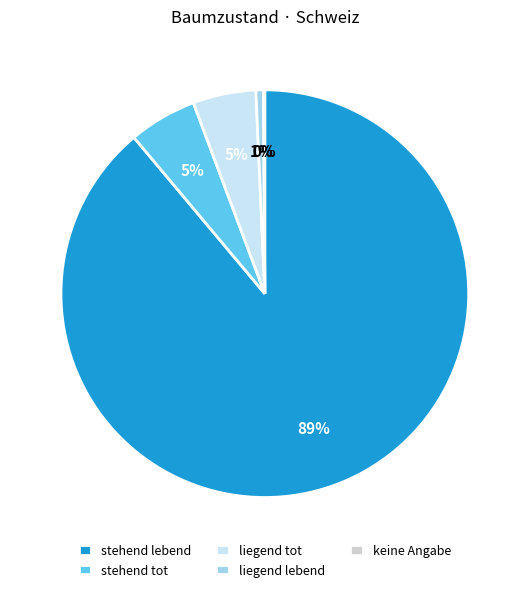

To the nearest percent, what portion does stehend tot represent?

5%